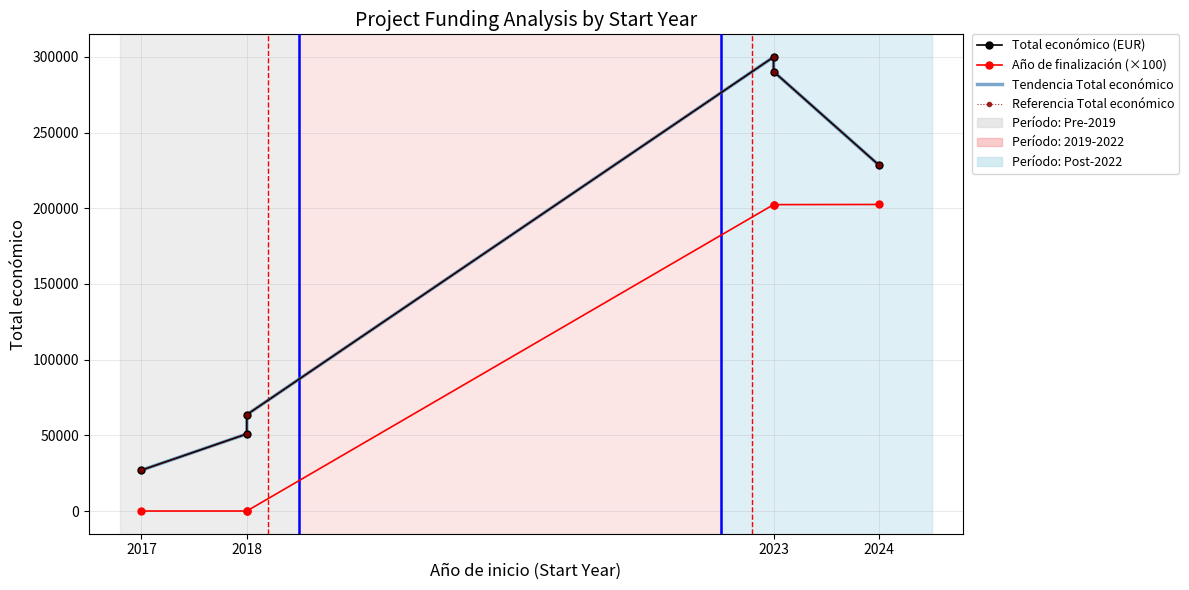

Which category has the lowest value in the Año de finalización (×100) series?

2017